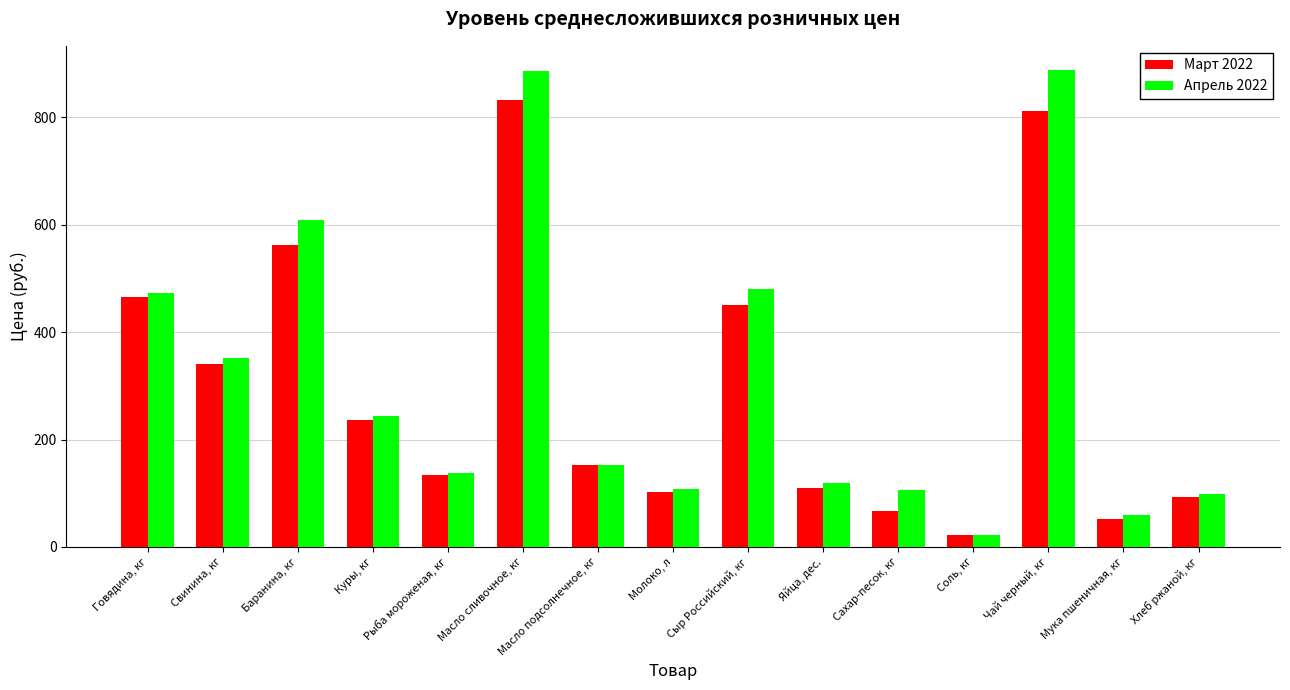

What is the average value of the Апрель 2022 series?

315.9